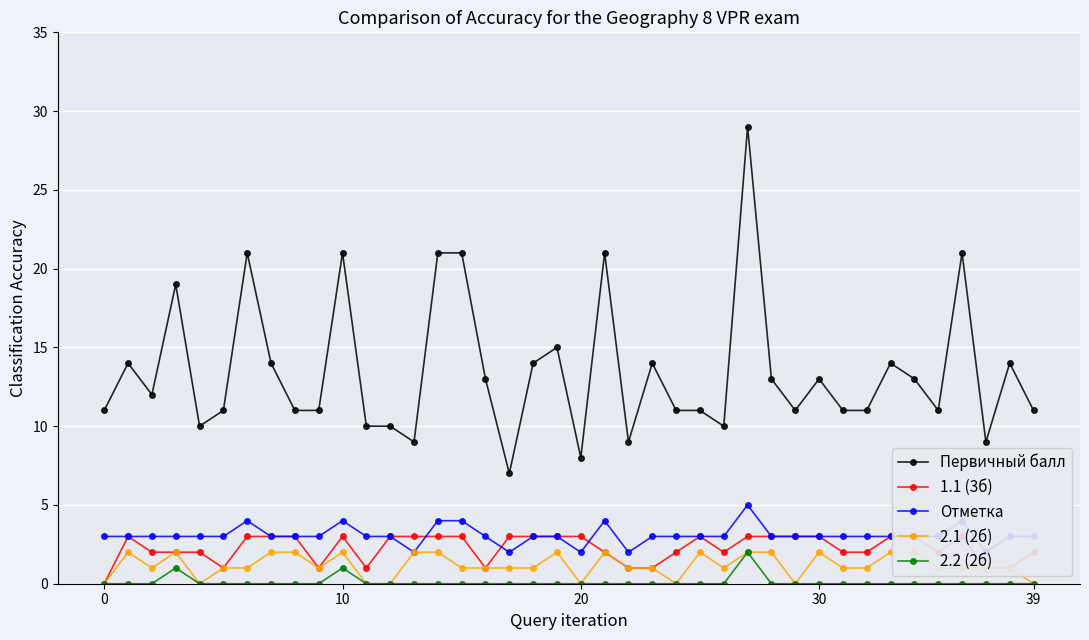

What is the sum of all Отметка values?

123